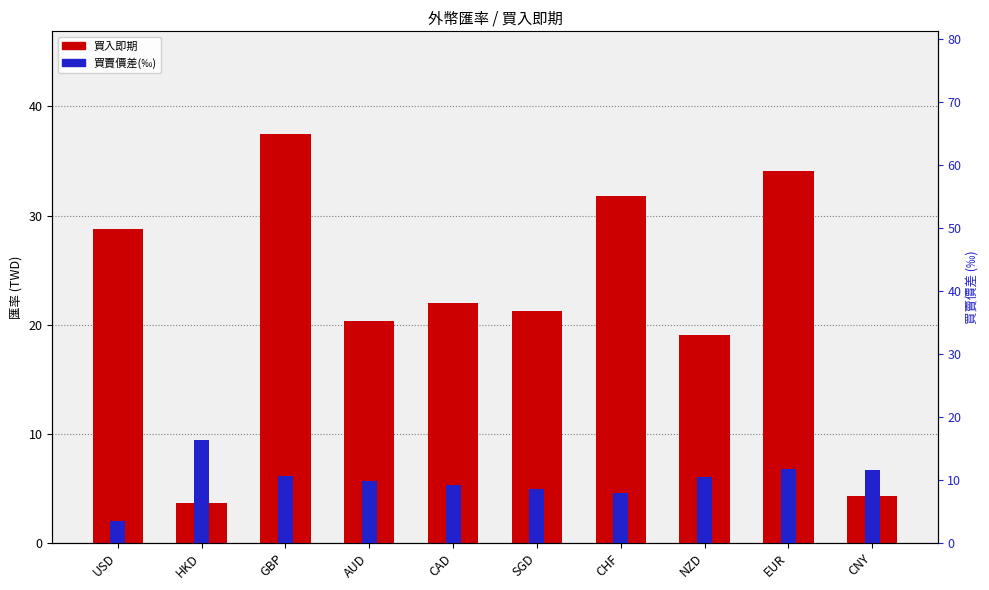

What is the label of the 3rd bar from the right?

NZD